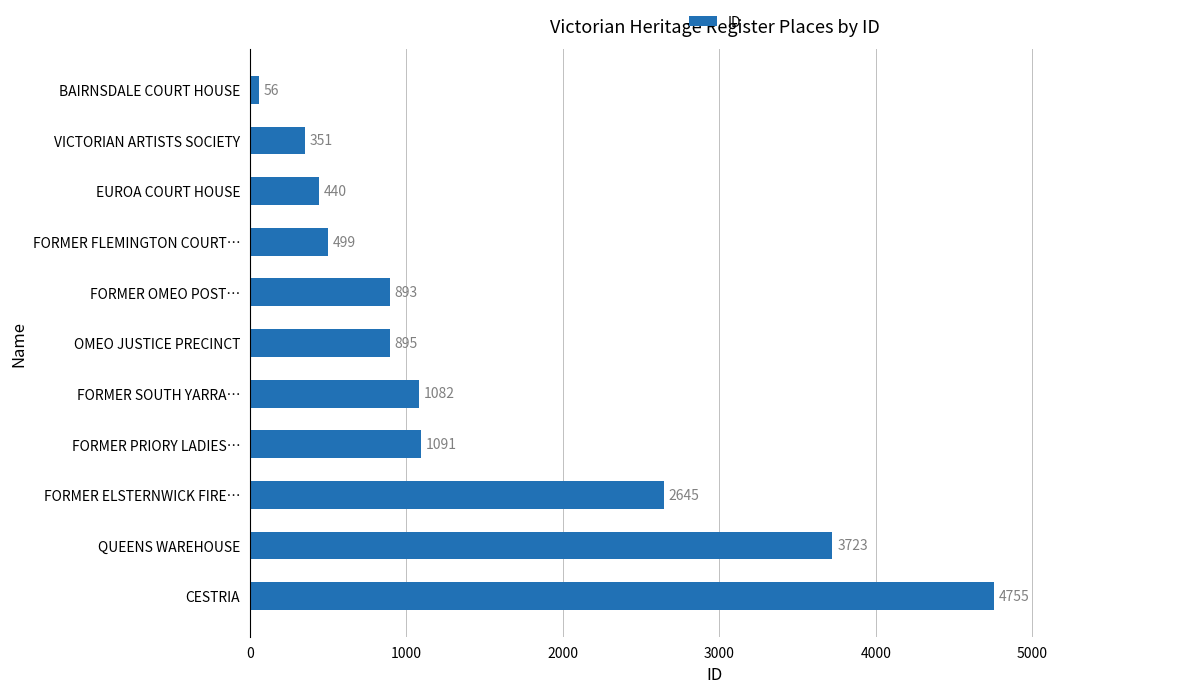

How many categories are shown in the chart?

11